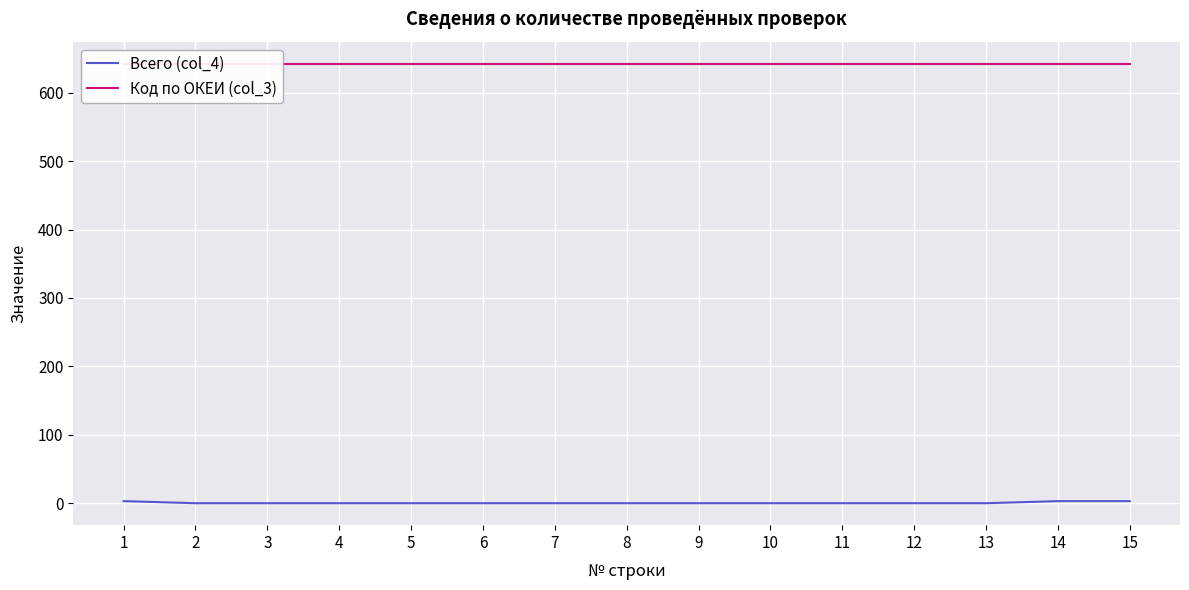

Reading left to right, extract all data points from this chart.

Всего (col_4): 1=3	2=0	3=0	4=0	5=0	6=0	7=0	8=0	9=0	10=0	11=0	12=0	13=0	14=3	15=3
Код по ОКЕИ (col_3): 1=642	2=642	3=642	4=642	5=642	6=642	7=642	8=642	9=642	10=642	11=642	12=642	13=642	14=642	15=642